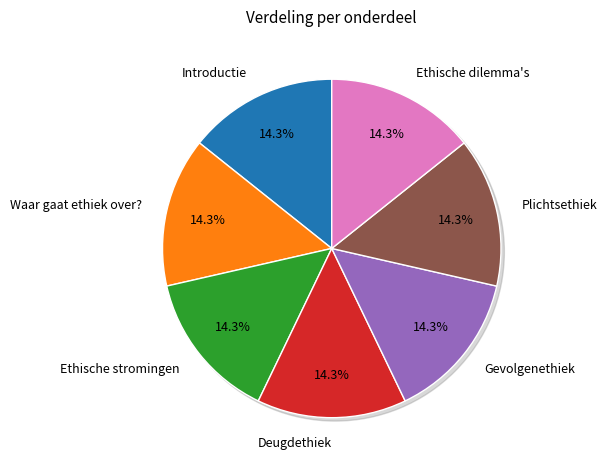

Between Deugdethiek and Ethische stromingen, which is larger?

Deugdethiek